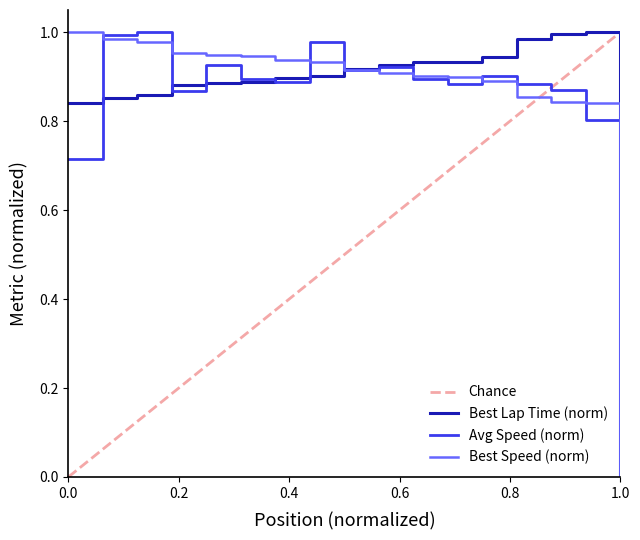

Is it true that Best Speed (norm) equals 0.0 at 1.0?

True